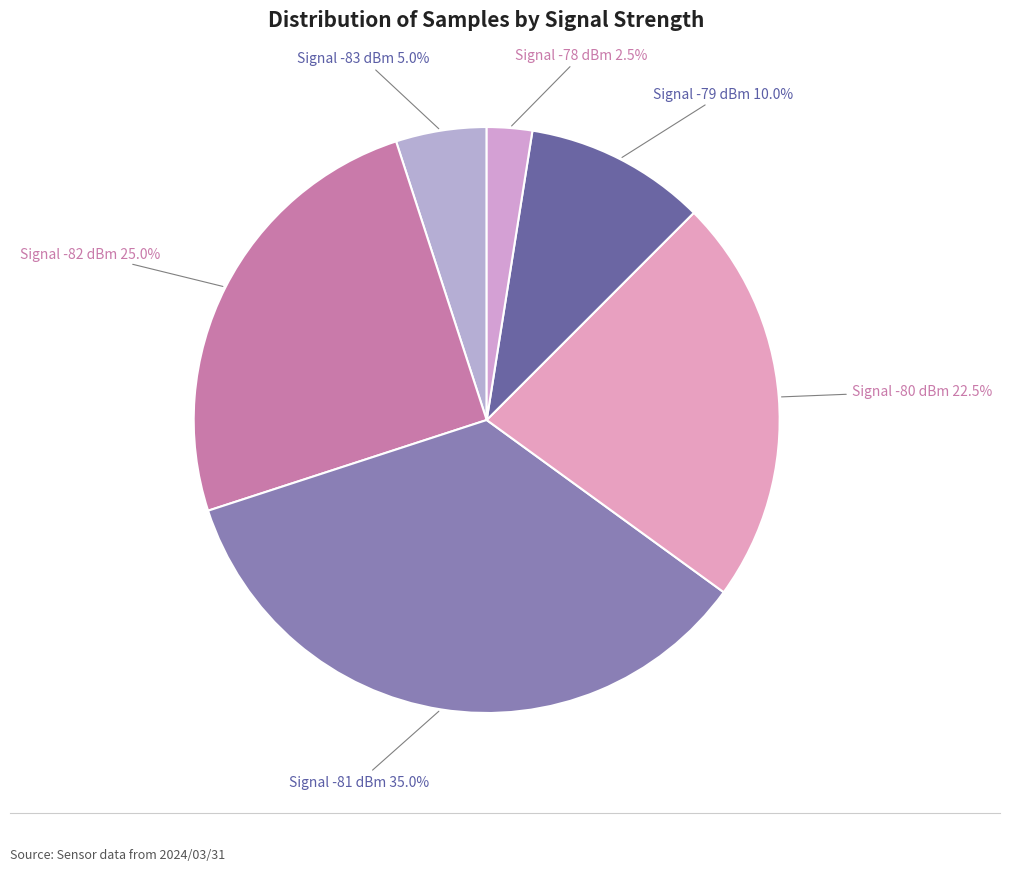

Combined, do Signal -78 dBm and Signal -79 dBm account for over 50%?

No